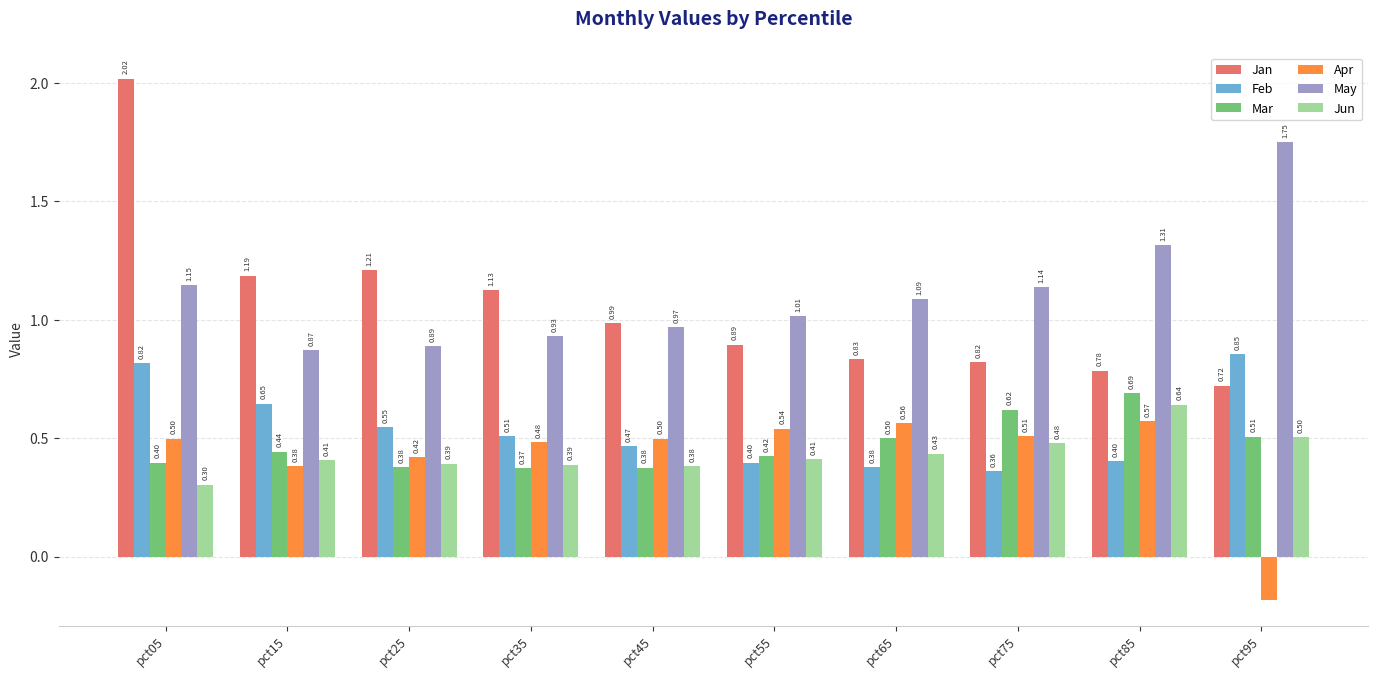

Which series has the largest total across all categories?

May